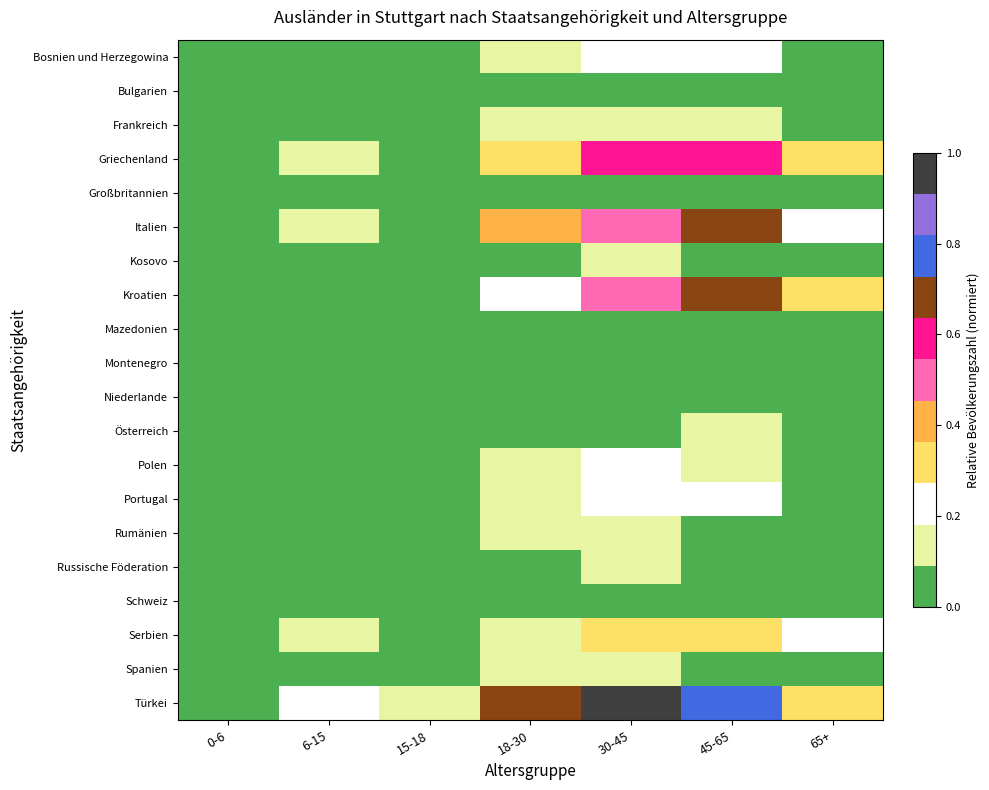

Which series has the widest spread of values?

Türkei